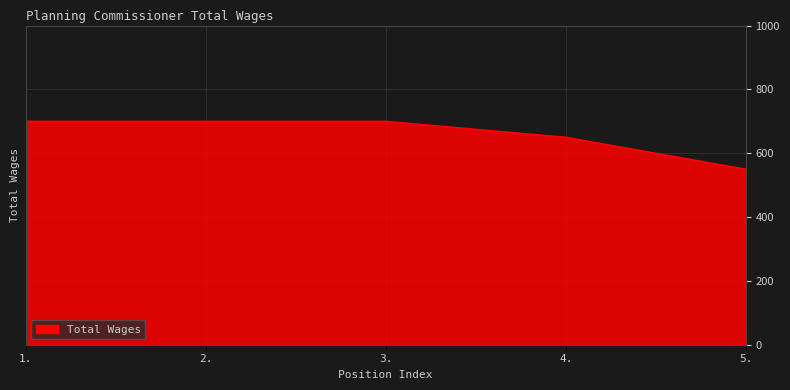

True or false: the data has more than 1 interior local peaks.

False